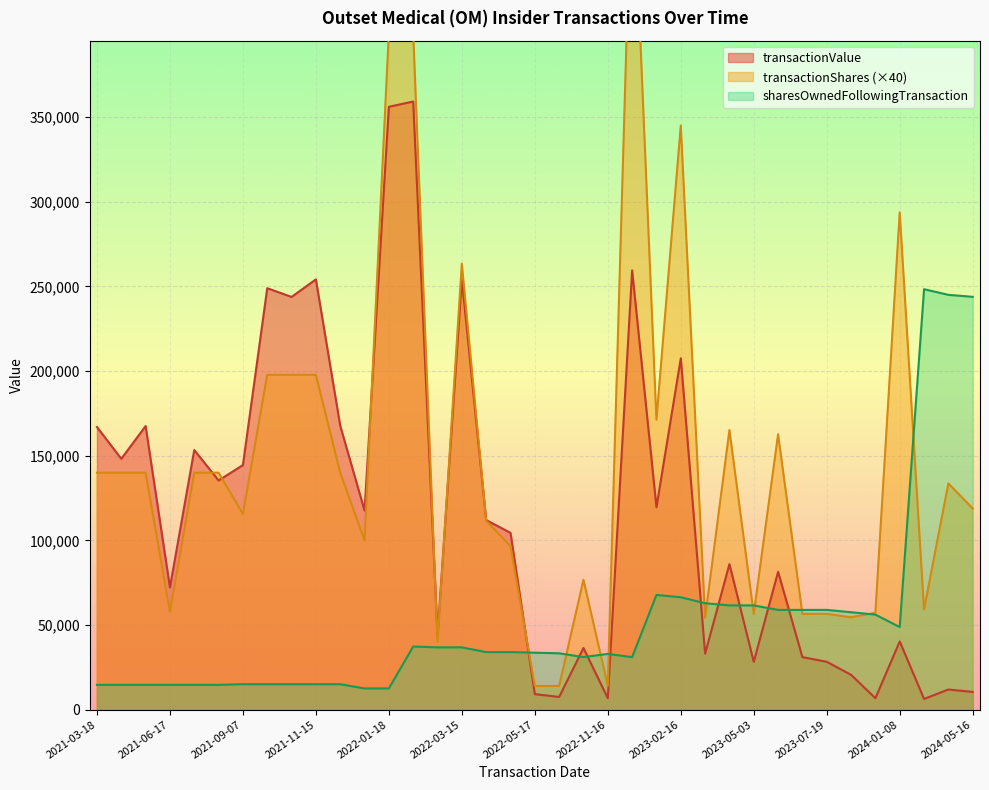

List the series in order of their overall mean, highest first.

transactionShares, transactionValue, sharesOwnedFollowingTransaction